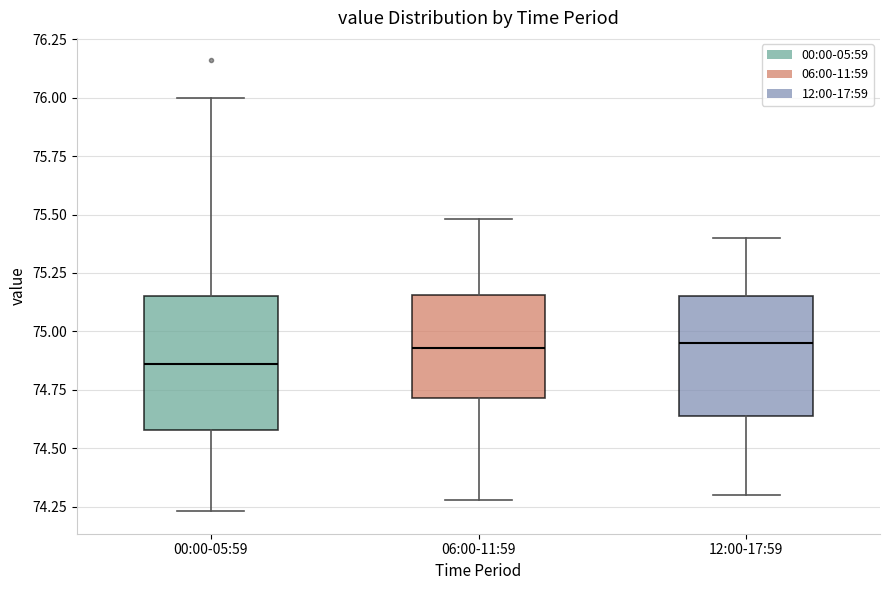

Comparing the boxes themselves (not the whiskers), which one is the tallest?

00:00-05:59